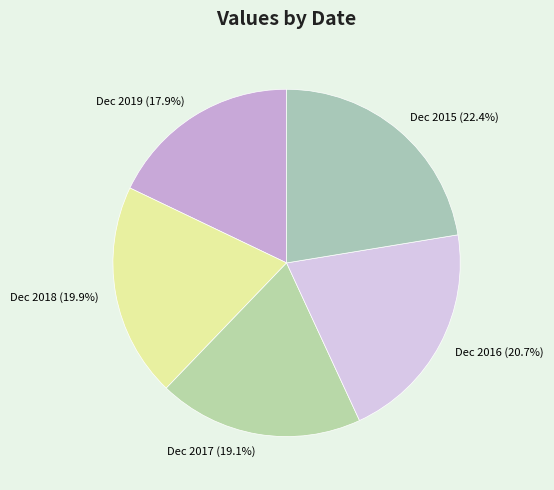

What percentage is NOT represented by Dec 2016?

79.3%